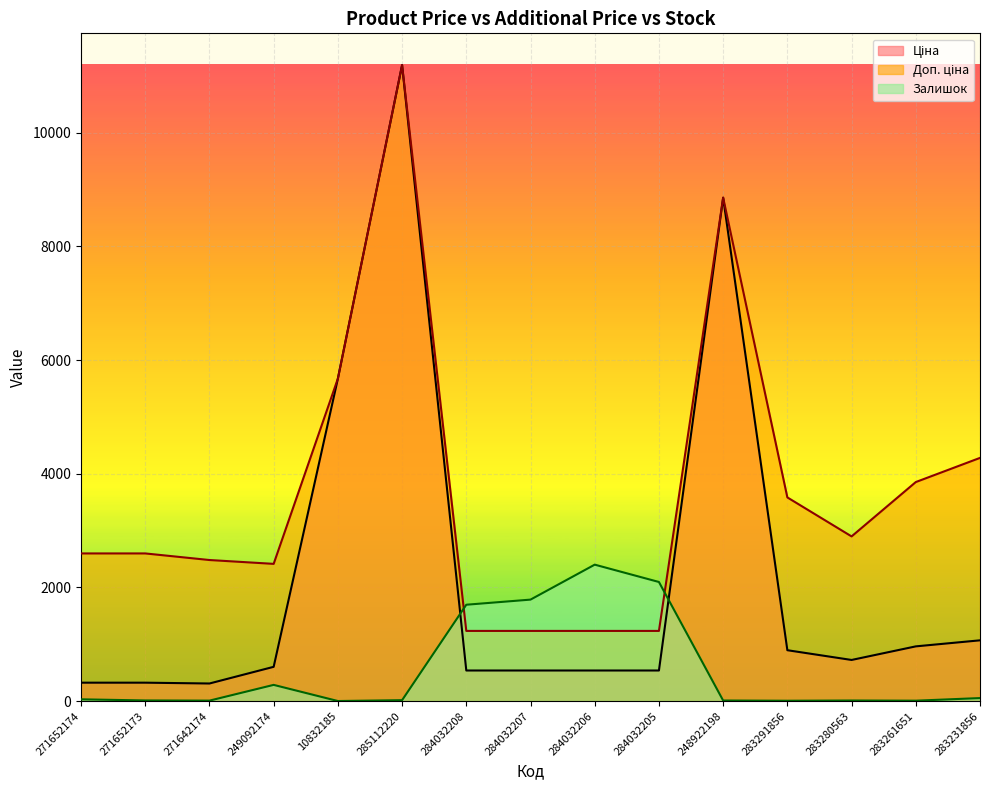

Count the number of data series in this chart.

3